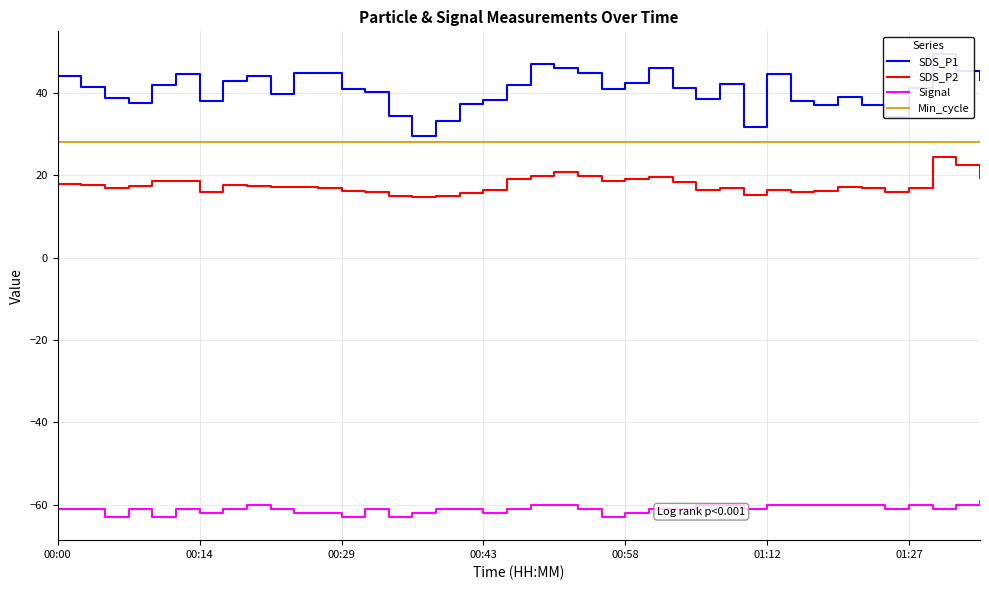

What is the maximum value for Min_cycle?

28.0